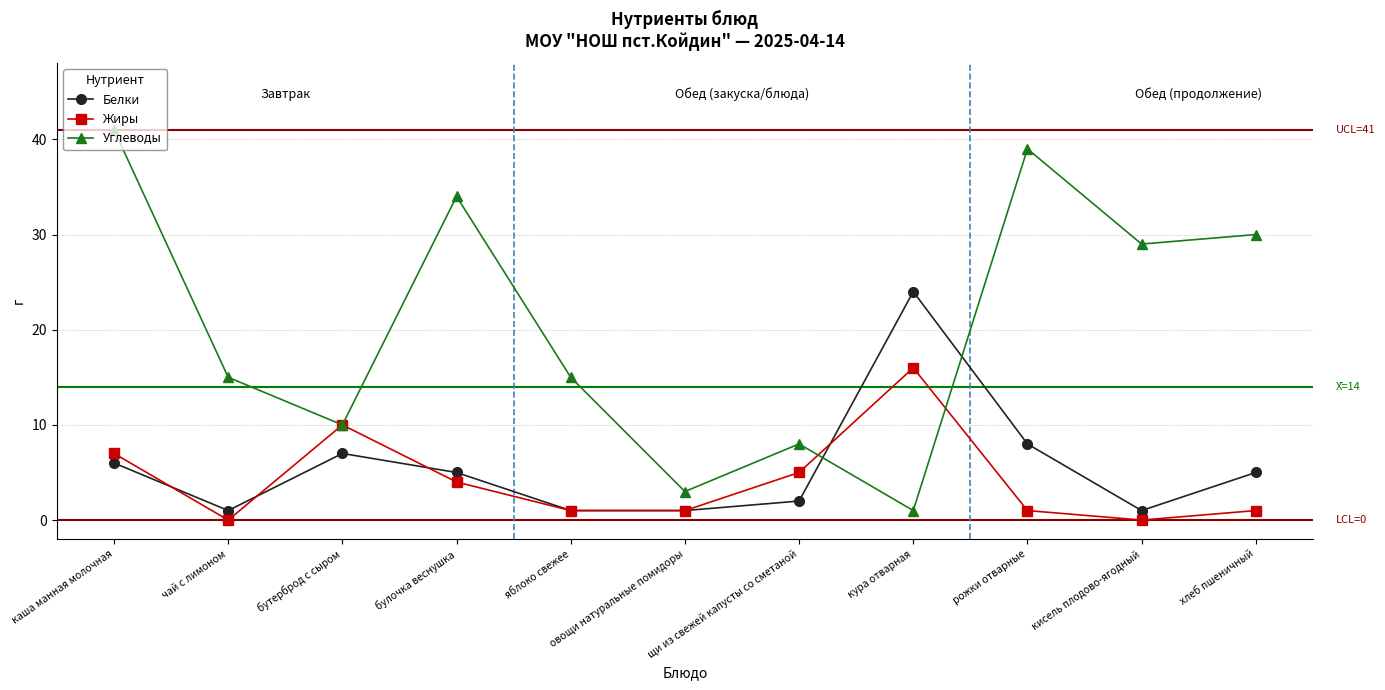

How many values in the Белки series are below 5?

5